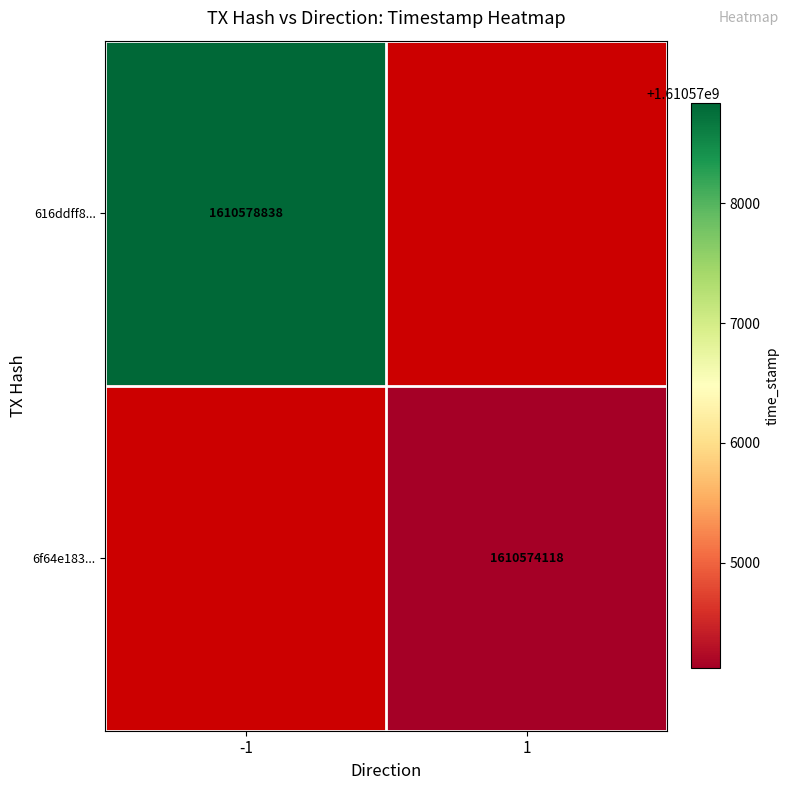

Is it true that 6f64e183... equals 699084548 at 1?

False